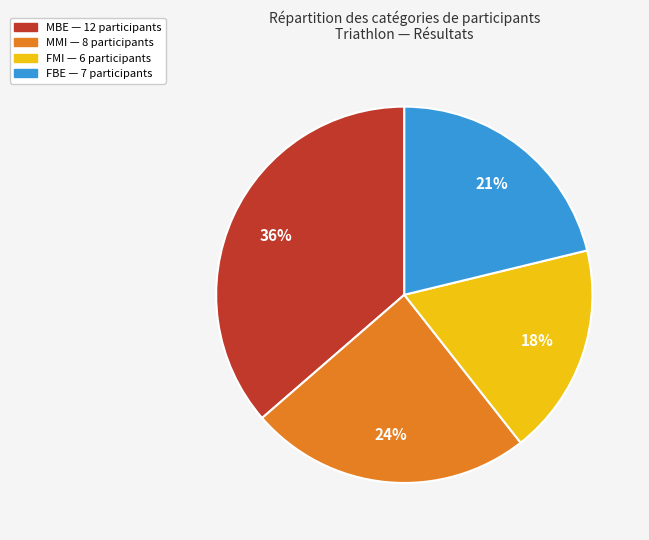

Which slice is the largest?

MBE